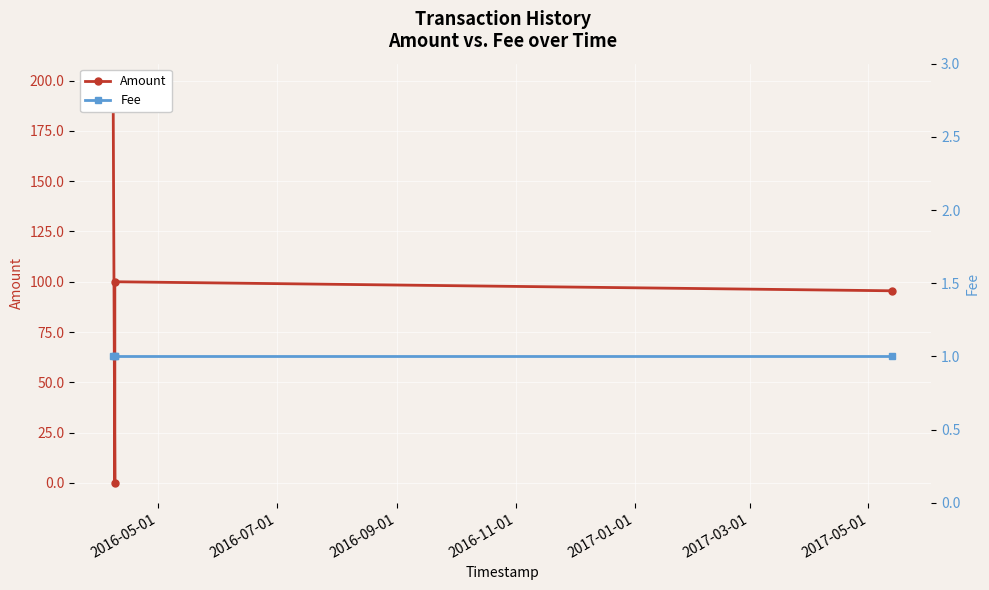

True or false: Amount has more than 2 interior local peaks.

False